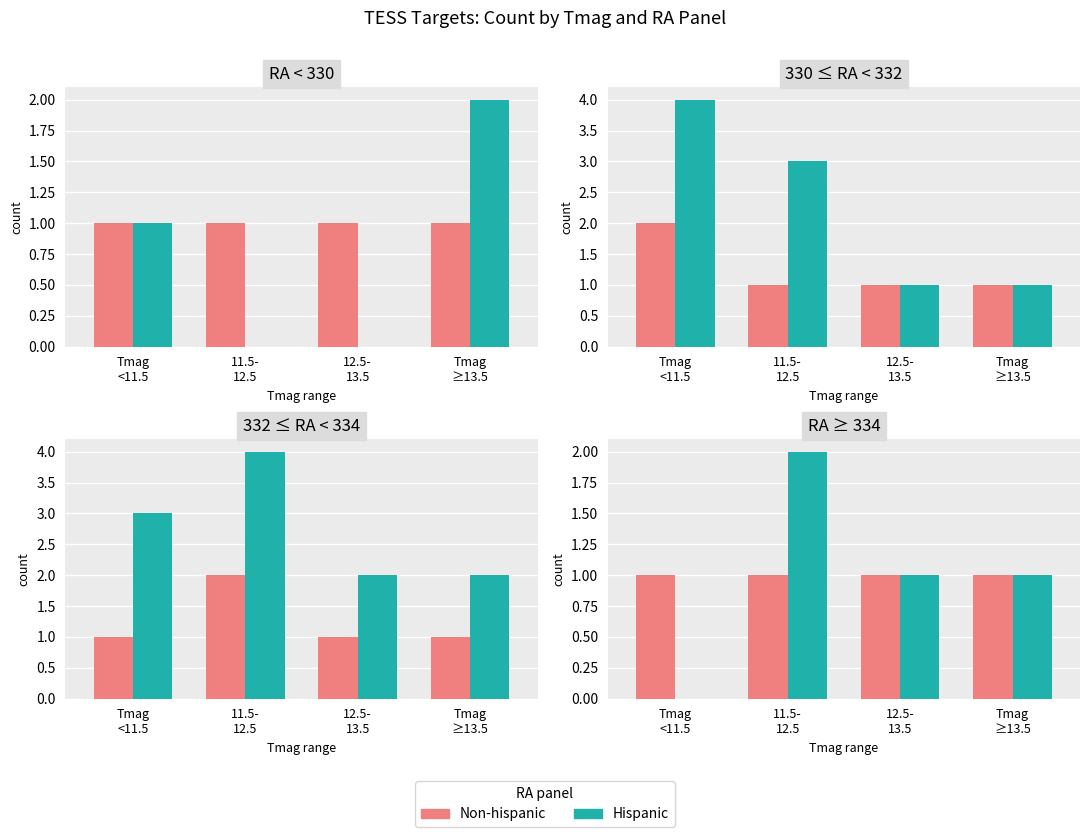

The Hispanic series shows 2 at 12.5-
13.5. True or false?

False